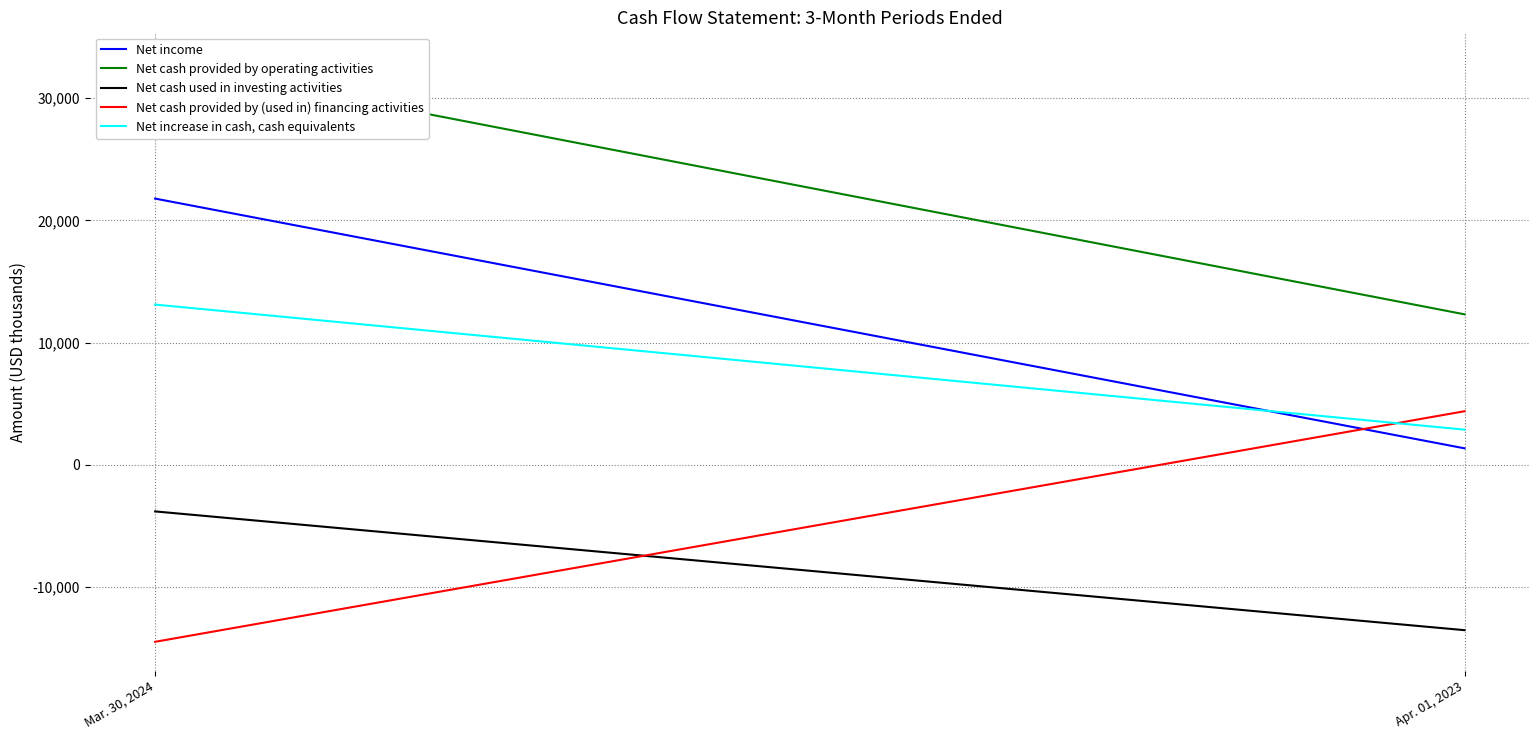

What is the total value across all series at Apr. 01, 2023?

7362